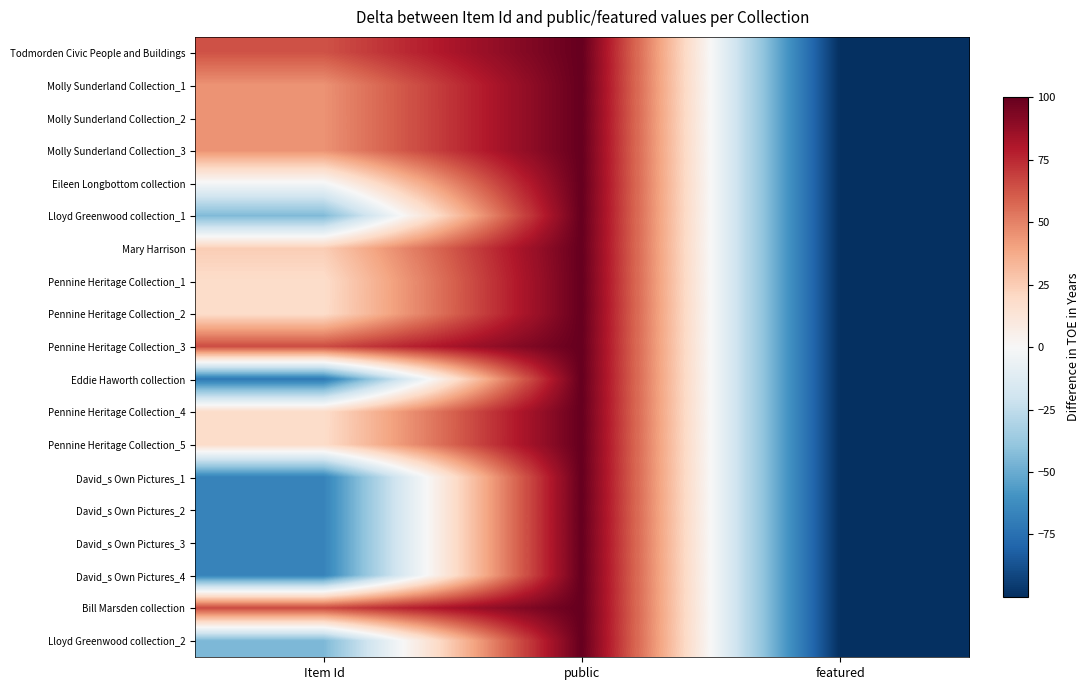

Reading left to right, extract all data points from this chart.

Todmorden Civic People and Buildings: Item Id=63.4	public=100.0	featured=-100.0
Molly Sunderland Collection_1: Item Id=45.1	public=100.0	featured=-100.0
Molly Sunderland Collection_2: Item Id=45.1	public=100.0	featured=-100.0
Molly Sunderland Collection_3: Item Id=45.1	public=100.0	featured=-100.0
Eileen Longbottom collection: Item Id=-1.4	public=100.0	featured=-100.0
Lloyd Greenwood collection_1: Item Id=-44.5	public=100.0	featured=-100.0
Mary Harrison: Item Id=24.8	public=100.0	featured=-100.0
Pennine Heritage Collection_1: Item Id=18.3	public=100.0	featured=-100.0
Pennine Heritage Collection_2: Item Id=18.4	public=100.0	featured=-100.0
Pennine Heritage Collection_3: Item Id=65.3	public=100.0	featured=-100.0
Eddie Haworth collection: Item Id=-70.9	public=100.0	featured=-100.0
Pennine Heritage Collection_4: Item Id=18.4	public=100.0	featured=-100.0
Pennine Heritage Collection_5: Item Id=18.4	public=100.0	featured=-100.0
David_s Own Pictures_1: Item Id=-66.6	public=100.0	featured=-100.0
David_s Own Pictures_2: Item Id=-66.6	public=100.0	featured=-100.0
David_s Own Pictures_3: Item Id=-66.6	public=100.0	featured=-100.0
David_s Own Pictures_4: Item Id=-66.6	public=100.0	featured=-100.0
Bill Marsden collection: Item Id=66.1	public=100.0	featured=-100.0
Lloyd Greenwood collection_2: Item Id=-45.0	public=100.0	featured=-100.0